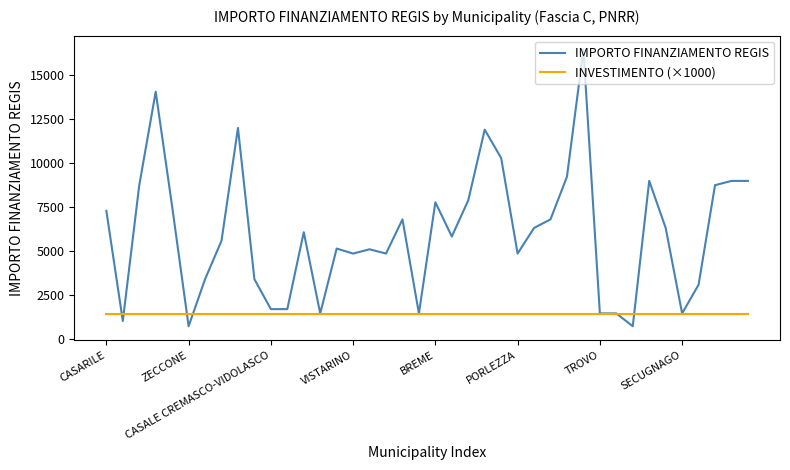

What is the greatest value displayed?

16464